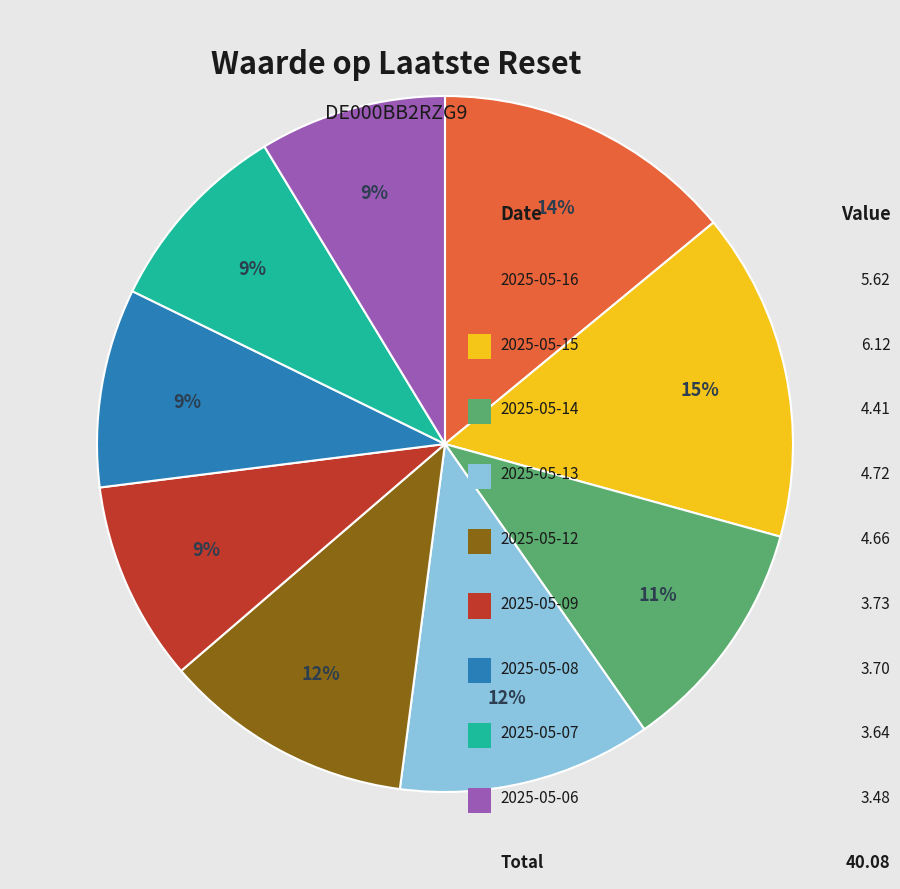

To the nearest percent, what is the average slice percentage?

11%